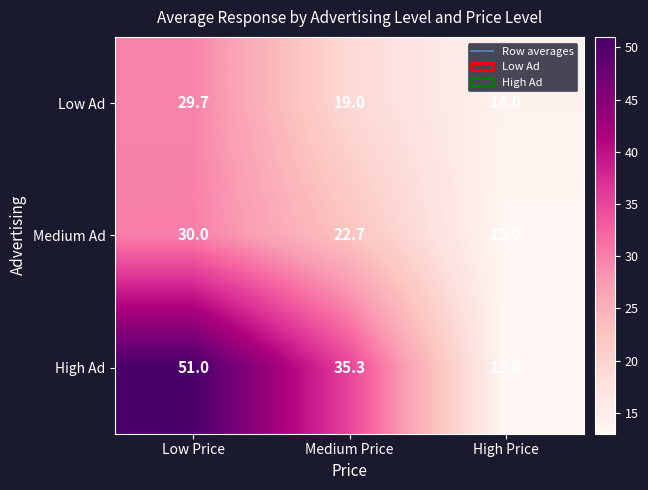

At which label is Low Ad closest to 21?

Medium Price